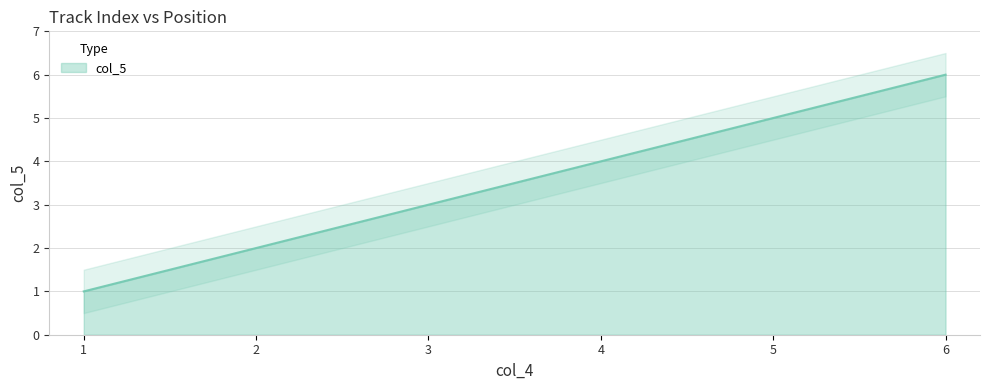

How many distinct data groups are displayed?

1